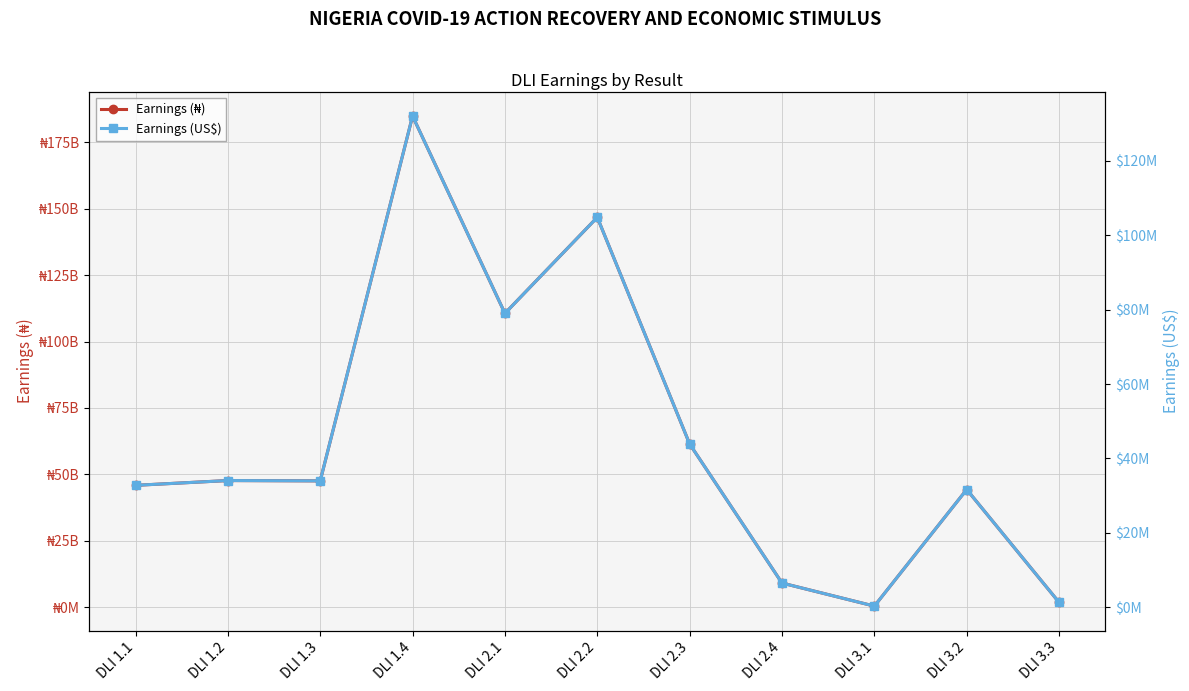

Which has a higher value, DLI 2.1 or DLI 3.2?

DLI 2.1